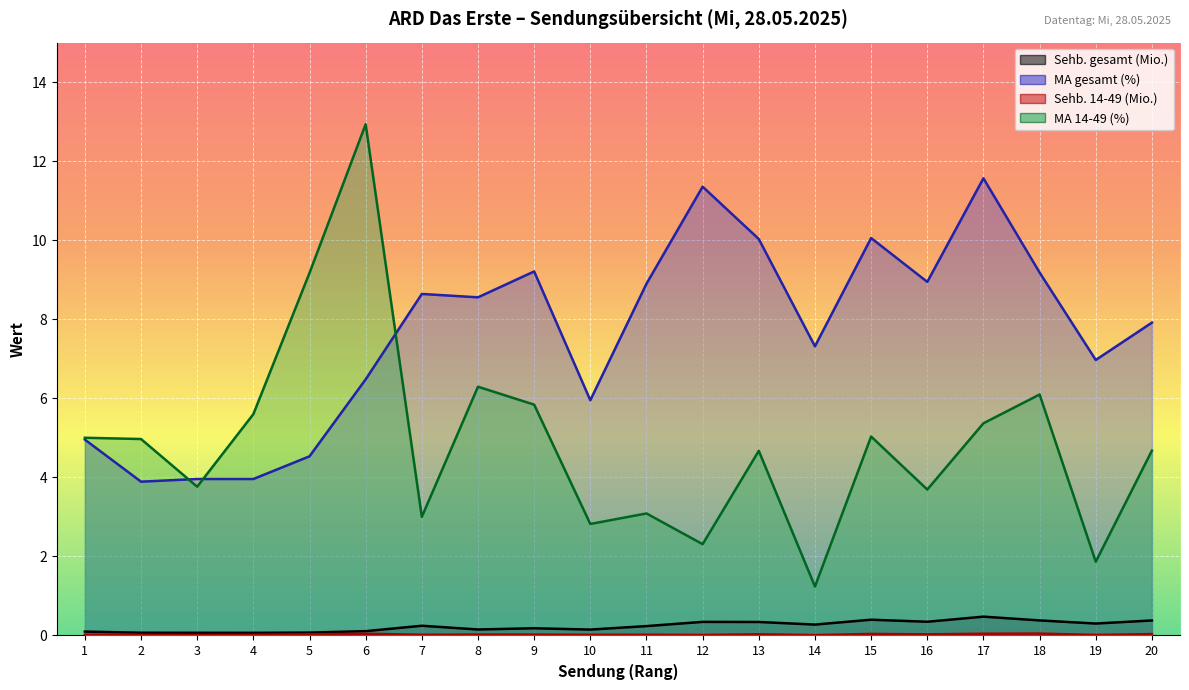

Which category has the highest value in the Sehb. 14-49 (Mio.) series?

18